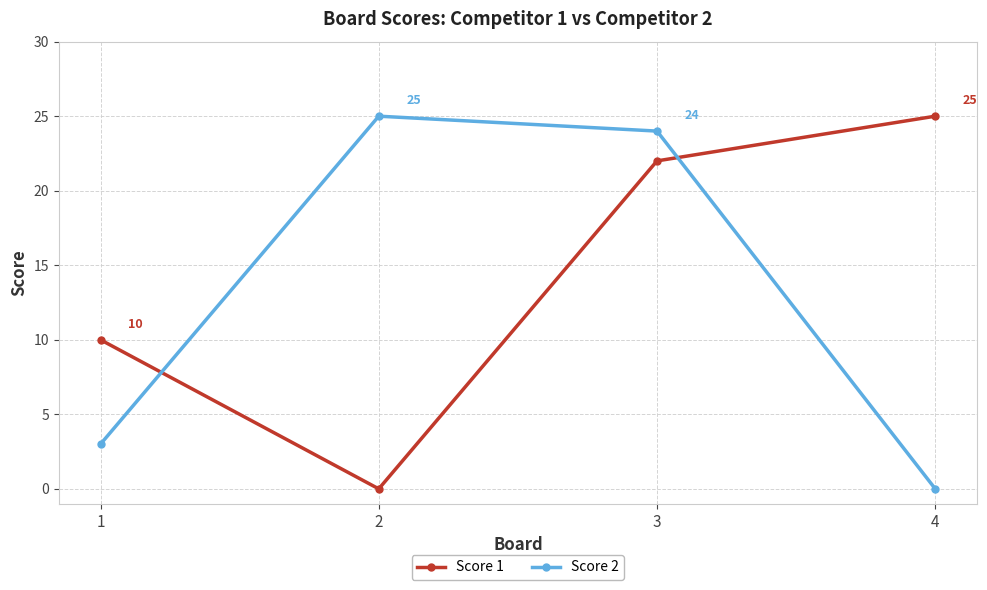

How many times do Score 1 and Score 2 cross each other?

2